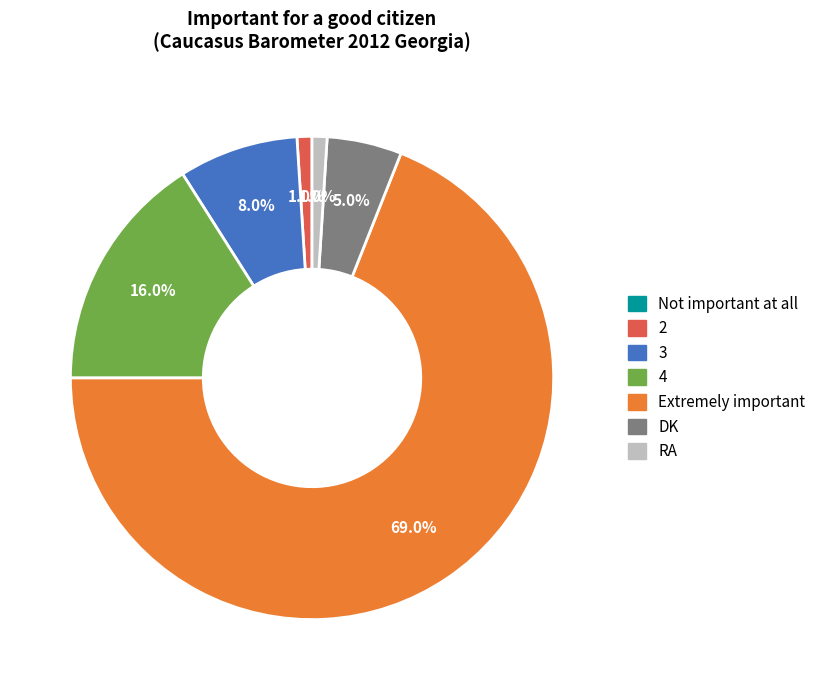

What is the majority slice?

Extremely important